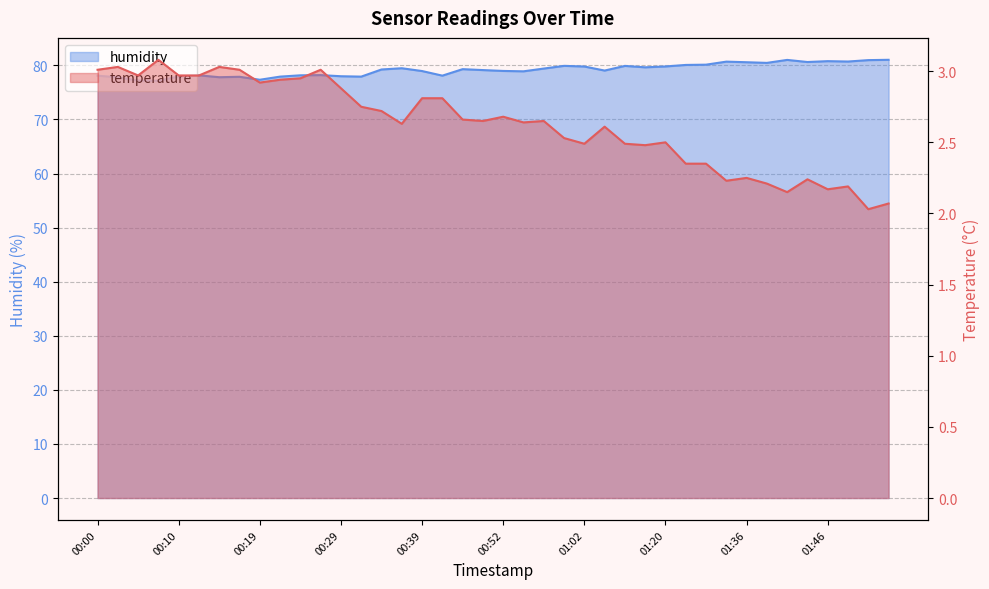

Which series has the largest total across all categories?

humidity